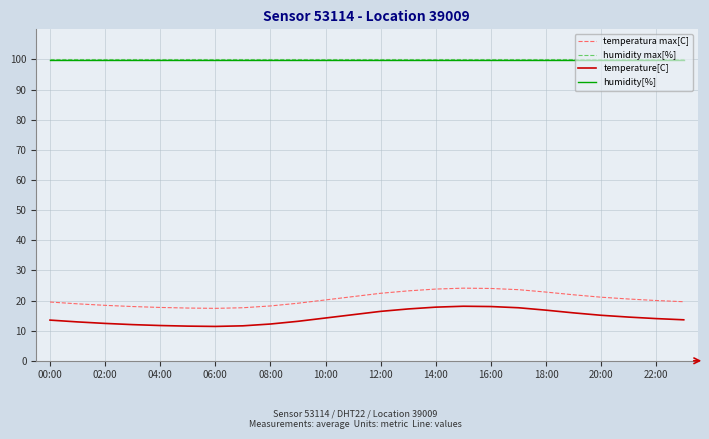

True or false: humidity[%] and temperature[C] intersect in this chart.

False